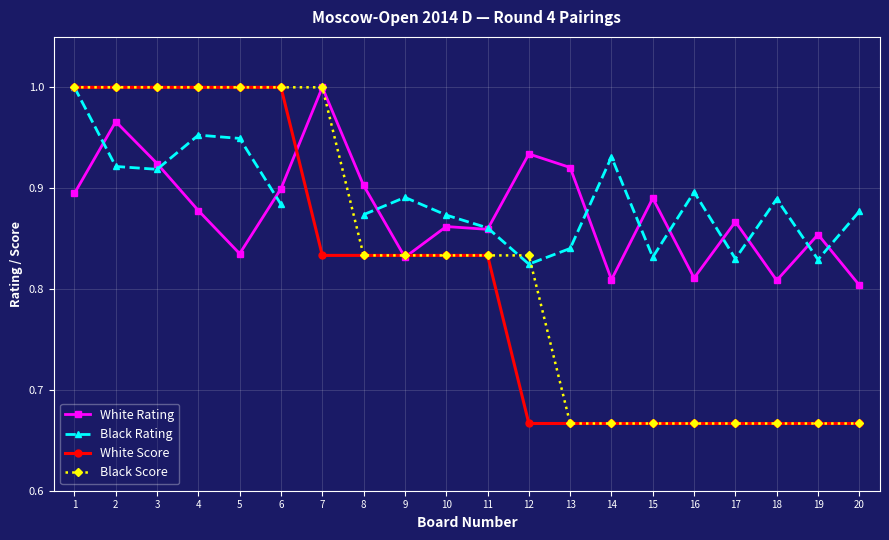

What is the smallest value displayed?

0.7